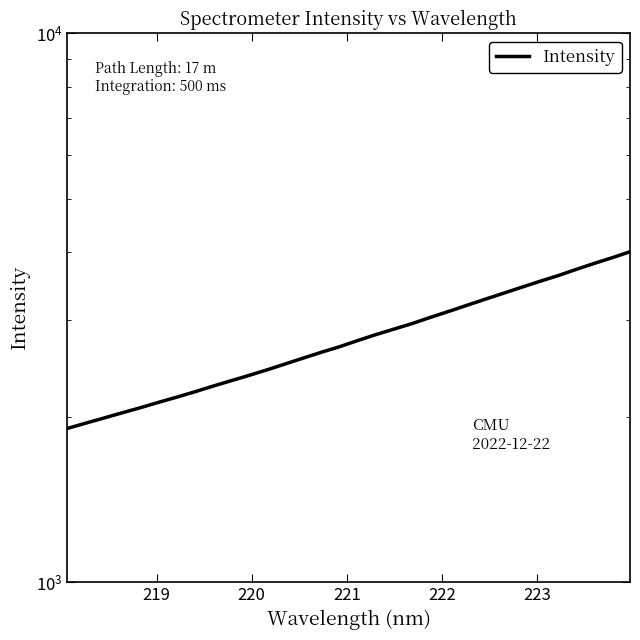

Reading left to right, list all the values displayed in this chart.

1906.0	1948.5	1990.7	2034.6	2078.4	2125.9	2172.5	2222.2	2275.6	2327.9	2381.1	2438.0	2498.9	2561.5	2625.1	2686.6	2757.0	2826.6	2892.9	2960.9	3038.5	3114.6	3195.0	3277.0	3359.9	3444.8	3531.6	3616.8	3712.3	3807.5	3900.3	4000.9